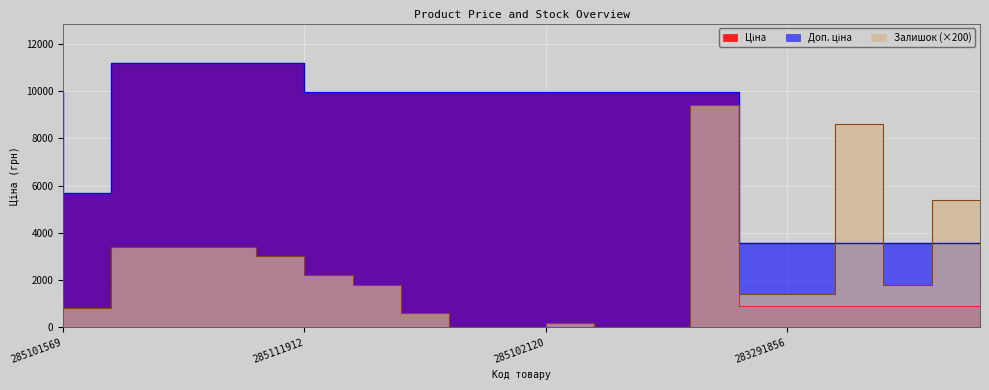

What is the value of the Доп. ціна point at the 4th from the left?

11188.2